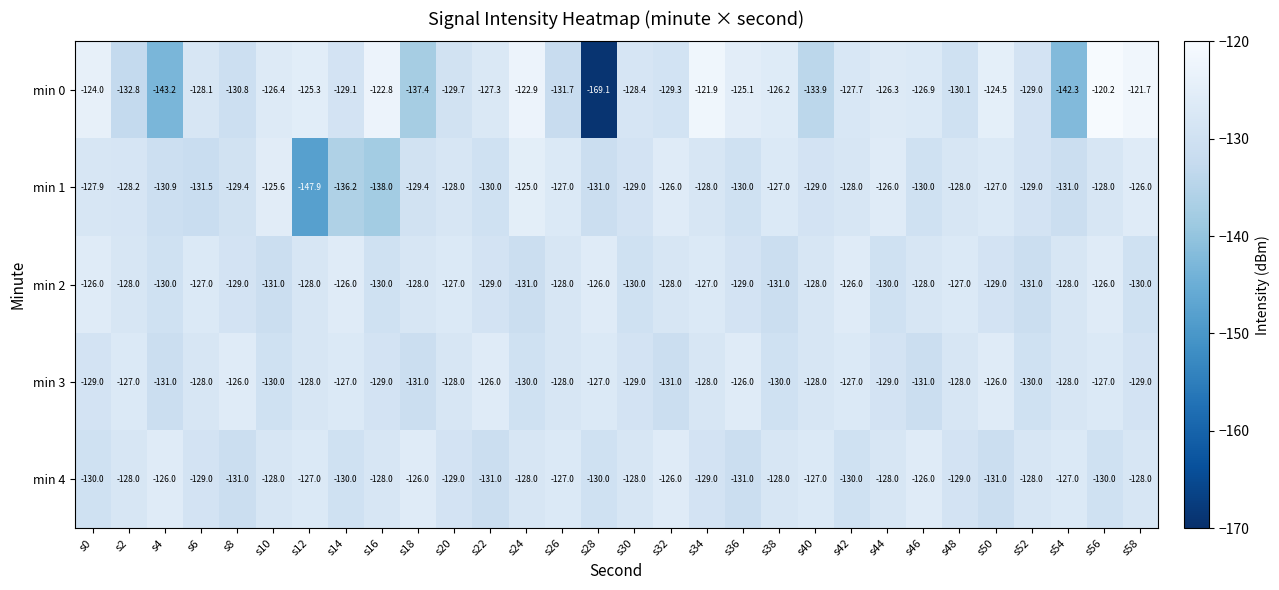

What is the spread (max minus min) of values at s2?

5.8